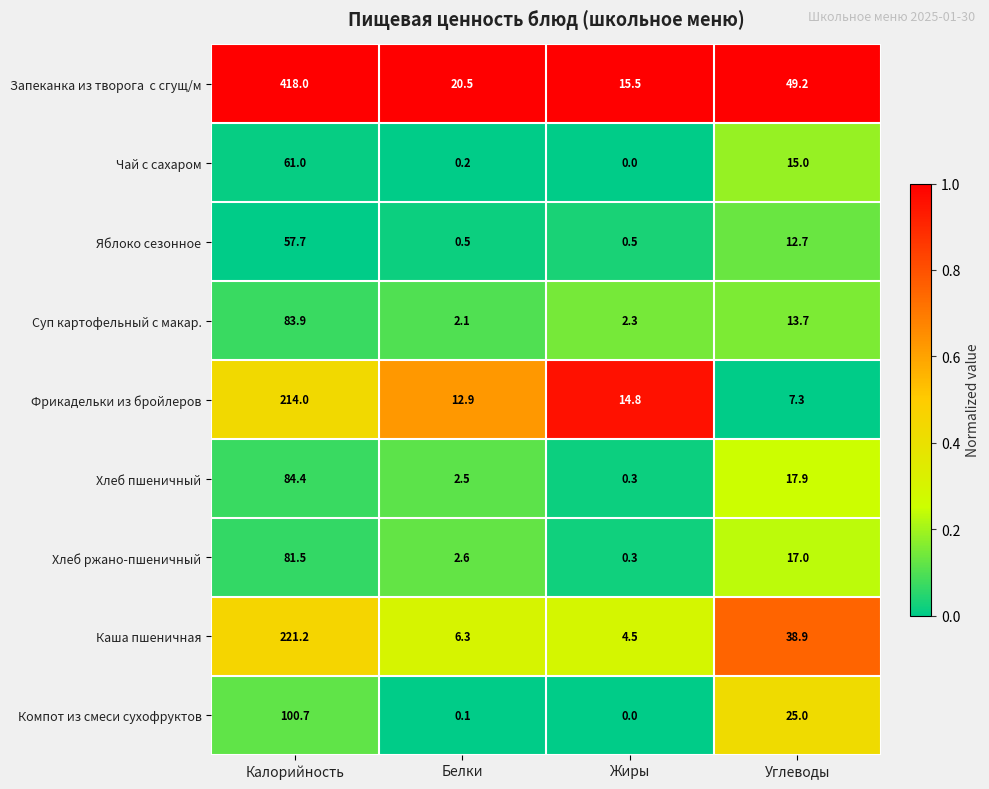

The Чай с сахаром series shows 5.8 at Углеводы. True or false?

False